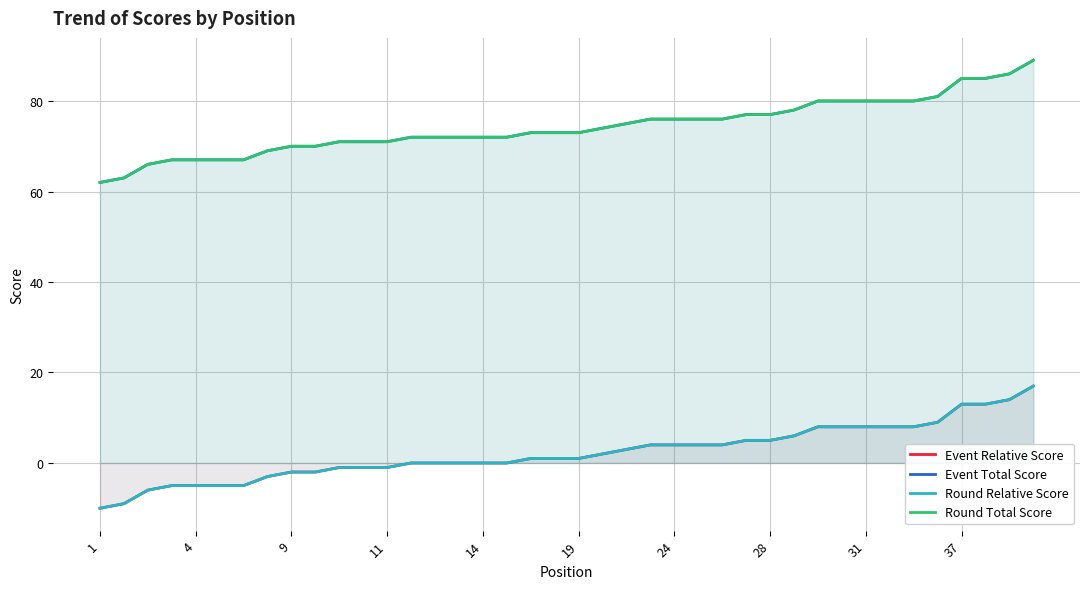

What is the difference between the Round Total Score values at 28 and 19?

4